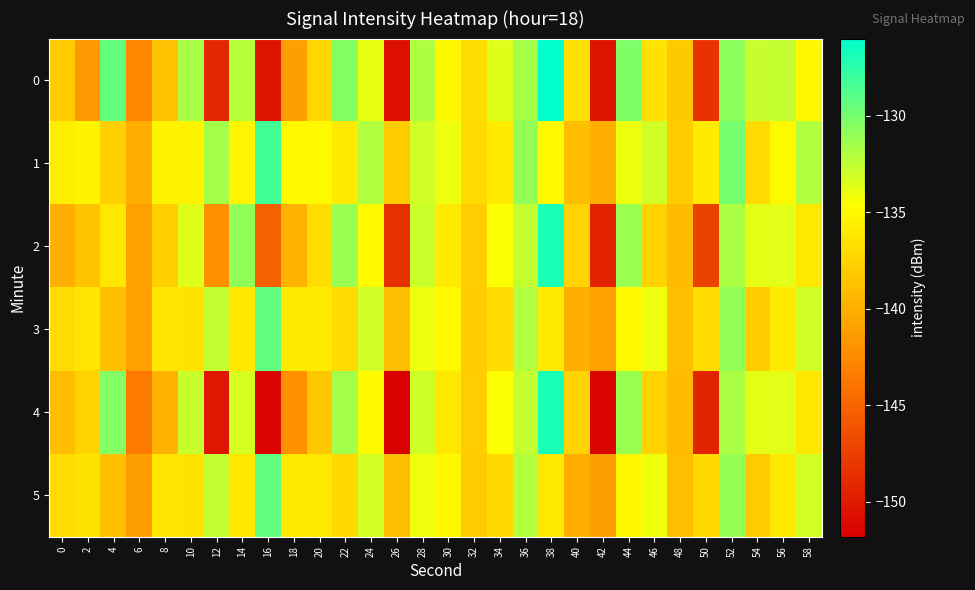

At which category is the sum across all series the highest?

52